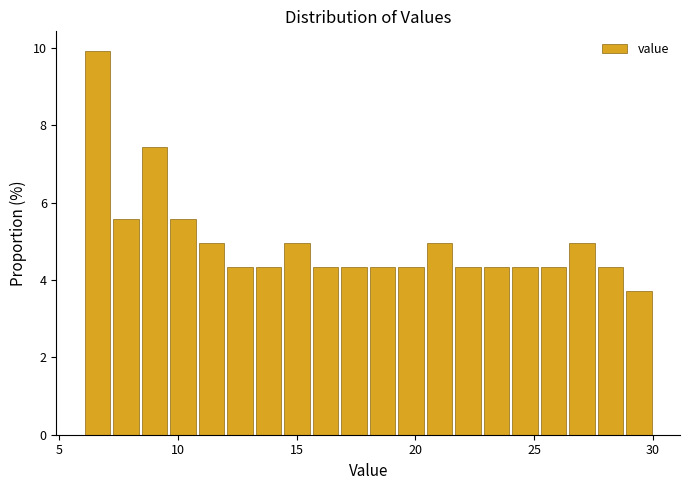

Read against the x-axis, roughly where is the centre of the tallest bar?

6.5